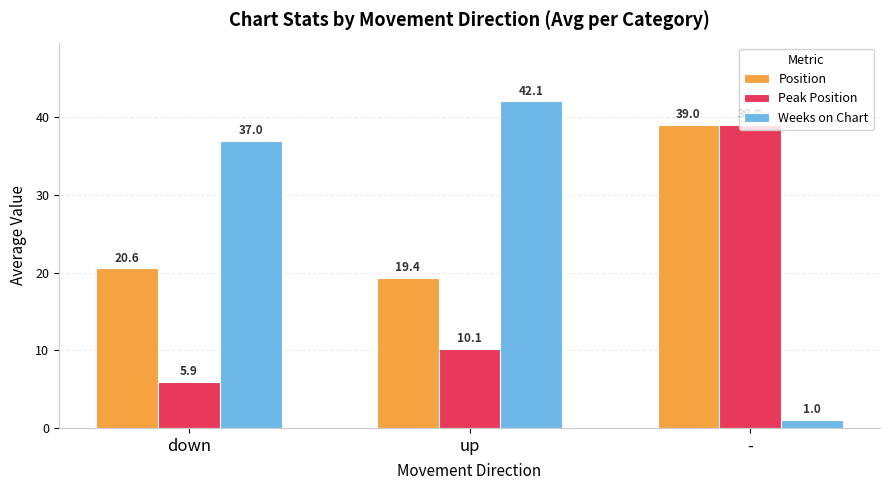

Which series has the largest total across all categories?

Weeks on Chart